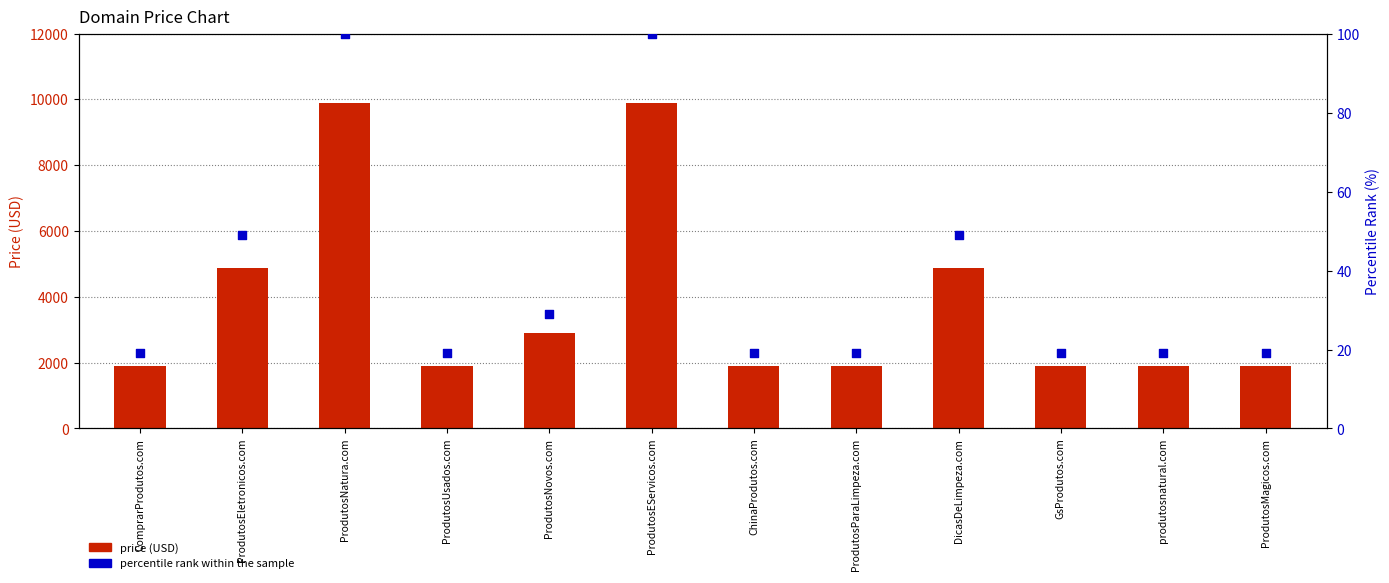

Which series has the largest total across all categories?

Price (USD)